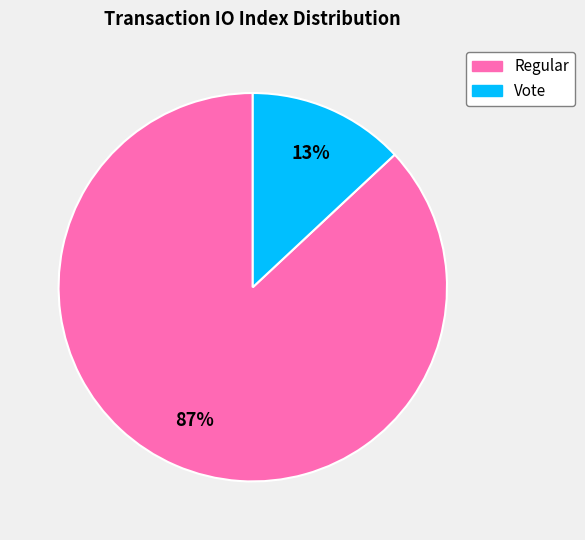

Is there any slice that represents more than half of the pie?

Yes